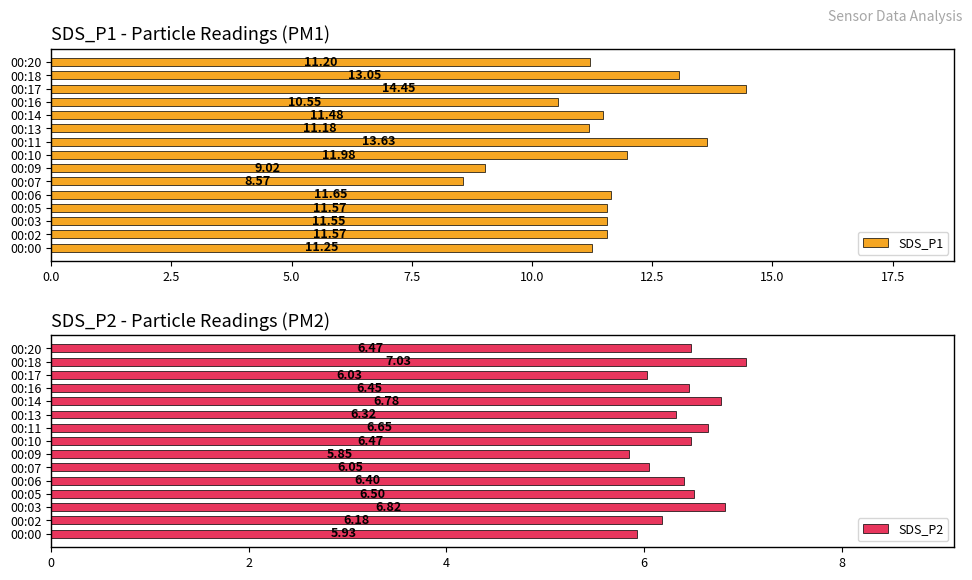

What is the difference between the SDS_P1 values at 00:13 and 00:02?

0.4